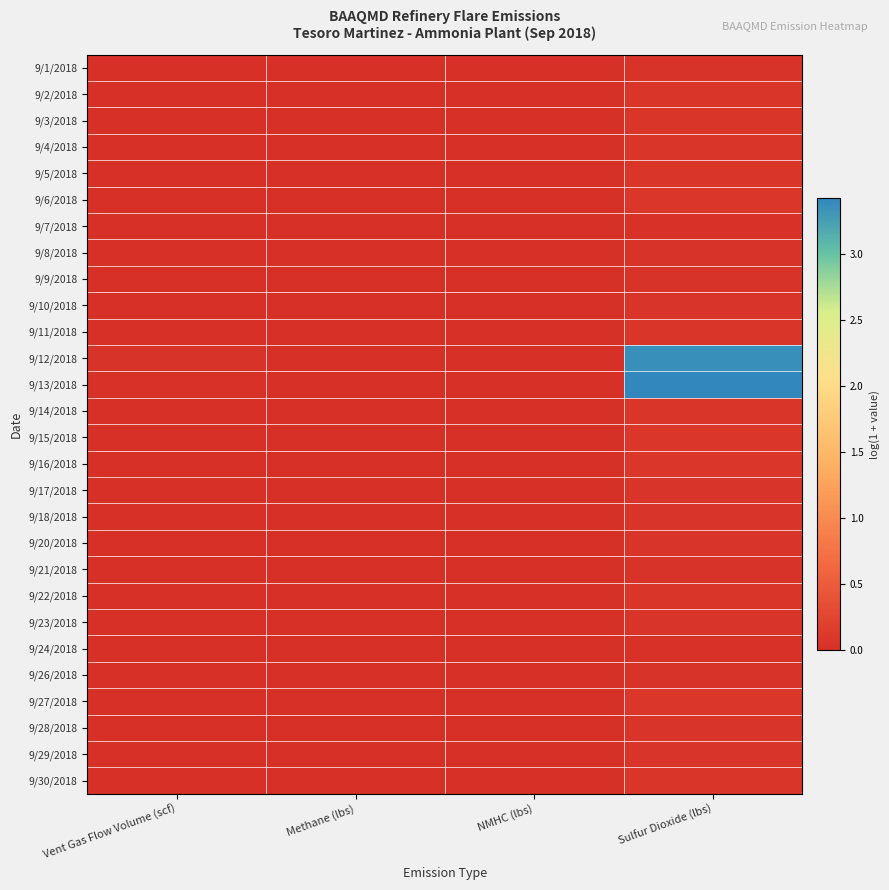

How many data points does each series have?

4